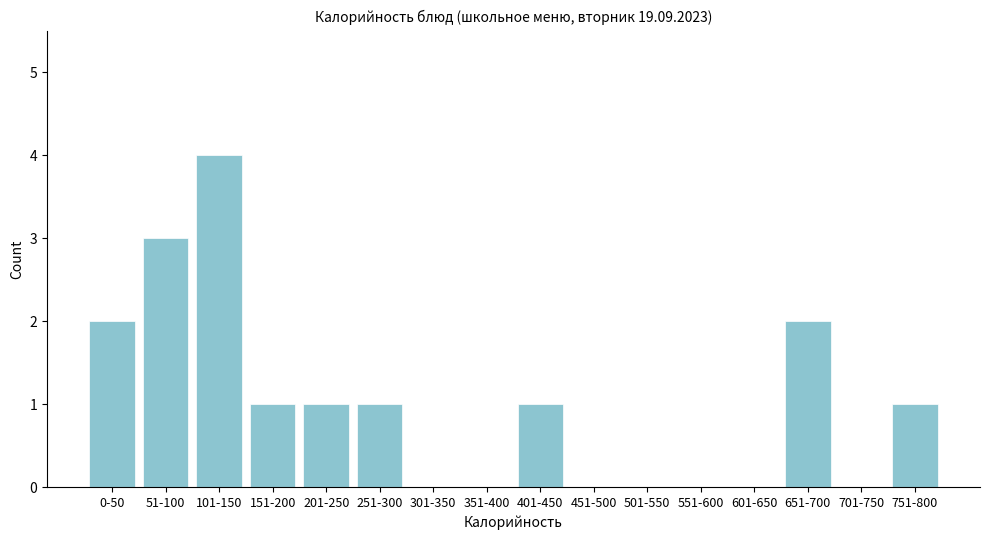

Reading left to right, extract all data points from this chart.

0-50=2	51-100=3	101-150=4	151-200=1	201-250=1	251-300=1	301-350=0	351-400=0	401-450=1	451-500=0	501-550=0	551-600=0	601-650=0	651-700=2	701-750=0	751-800=1